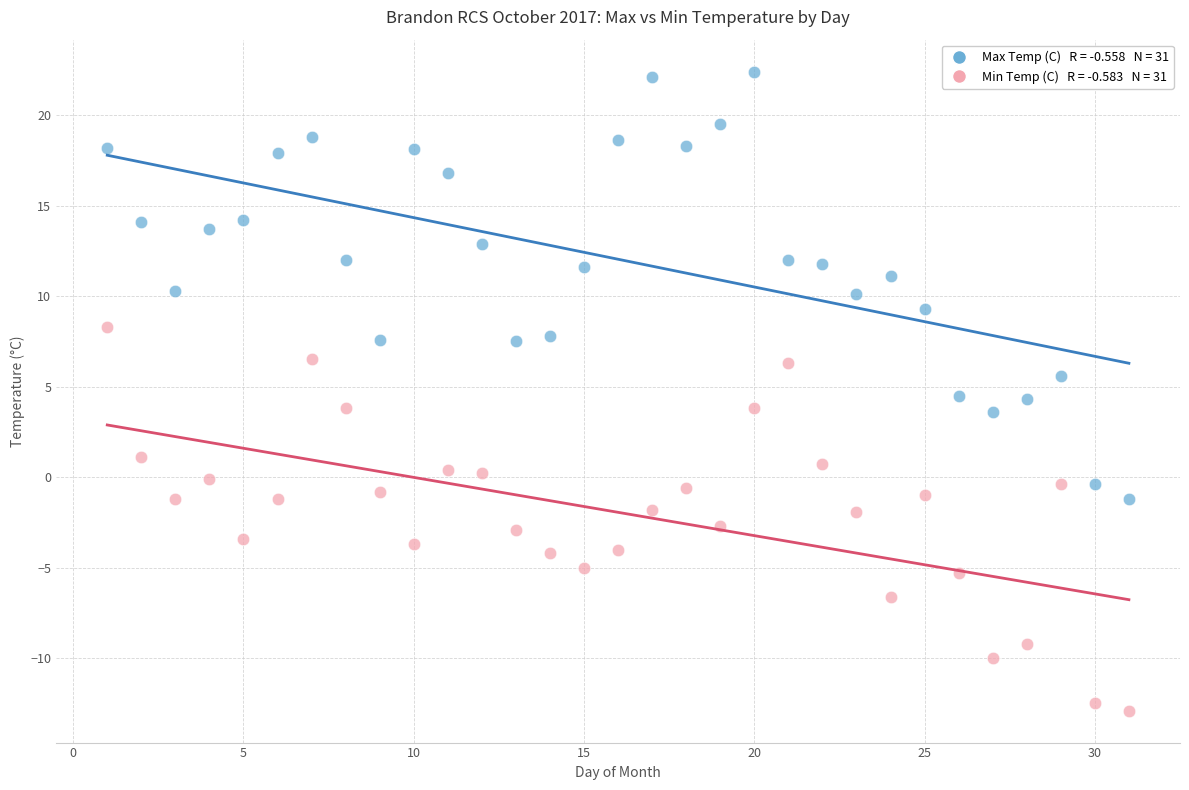

Across all data points, what is the range of X values (max minus min)?

30.0